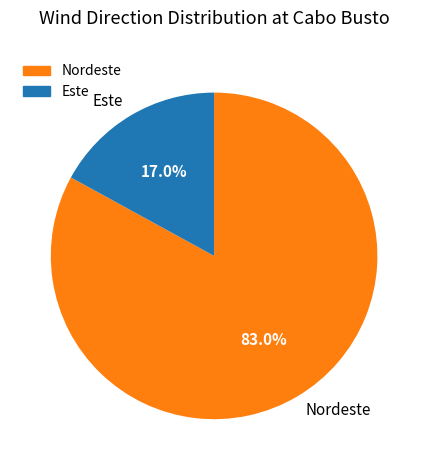

Between Nordeste and Este, which is larger?

Nordeste